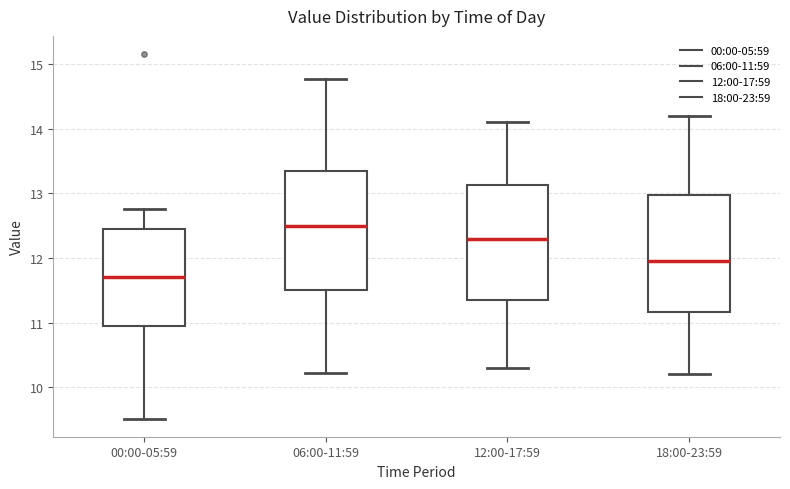

Reading left to right, transcribe this box plot: for each box, give where its median line is, the range the box spans, and where its two whiskers end, as read against the y-axis. The values are not printed on the chart, so give them approximately, as read against the axis.

00:00-05:59: median 11.7, box 11.0 to 12.5, whiskers 9.5 to 12.8
06:00-11:59: median 12.5, box 11.5 to 13.3, whiskers 10.2 to 14.8
12:00-17:59: median 12.3, box 11.4 to 13.1, whiskers 10.3 to 14.1
18:00-23:59: median 12.0, box 11.2 to 13.0, whiskers 10.2 to 14.2